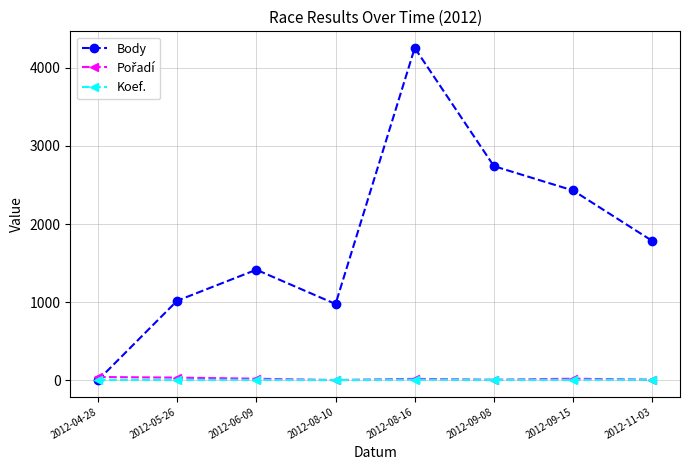

At which label does Body reach its peak?

2012-08-16